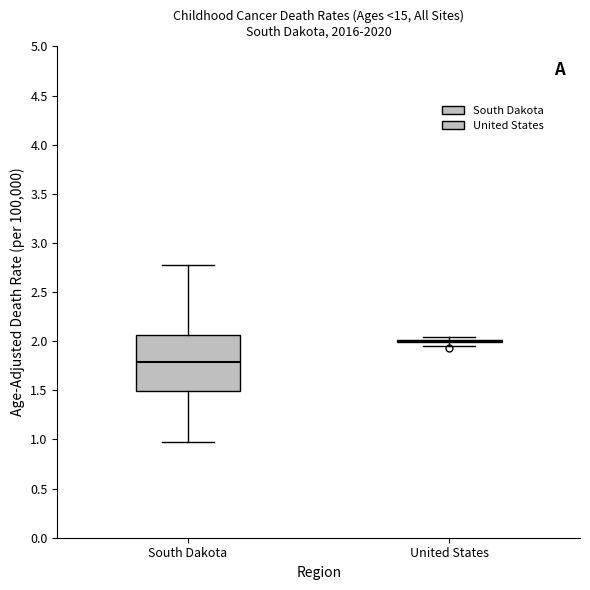

Comparing the boxes themselves (not the whiskers), which one is the tallest?

South Dakota